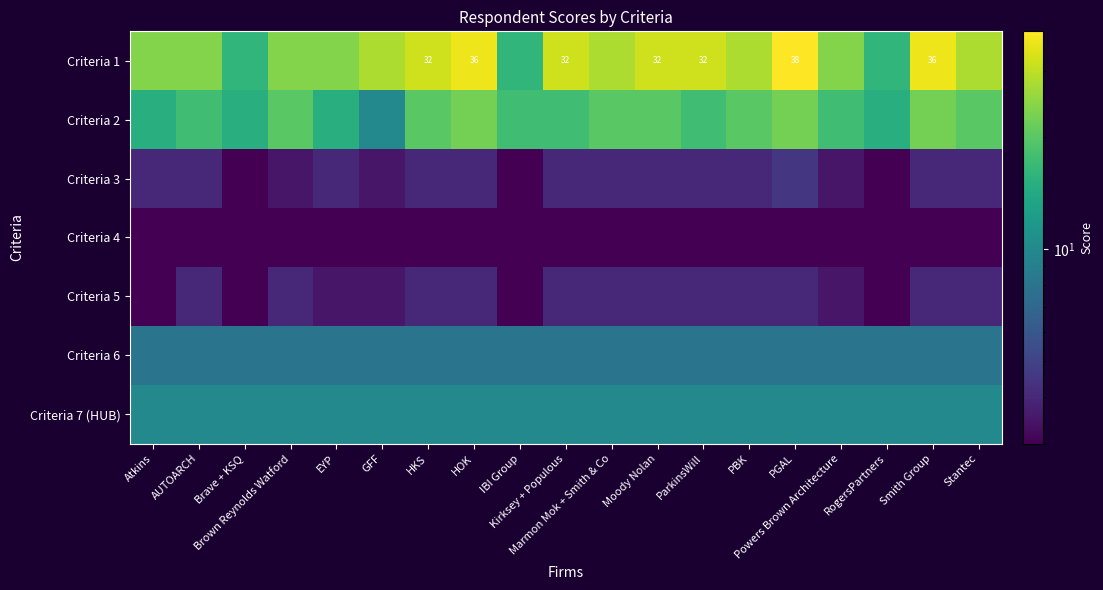

At Smith Group, list the series in order from largest to smallest.

Criteria 1, Criteria 2, Criteria 7 (HUB), Criteria 6, Criteria 3, Criteria 5, Criteria 4